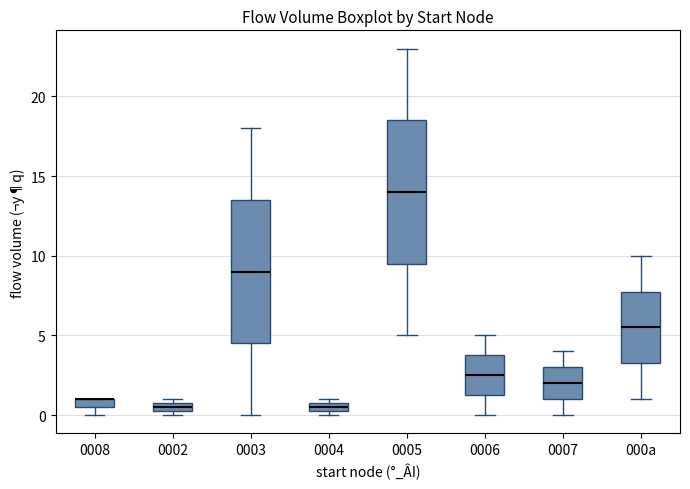

Where is the lower edge of the box for 0006 on the y-axis? The values are not printed on the chart, so give them approximately, as read against the axis.

1.5